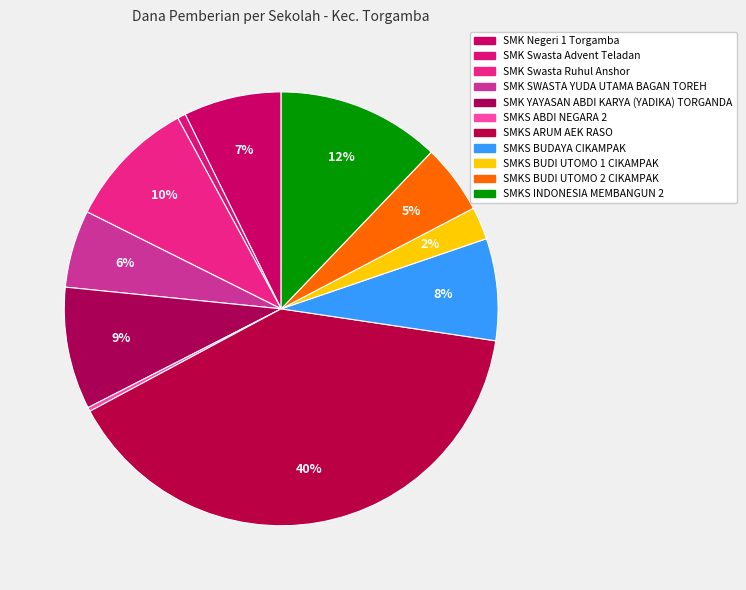

What percentage do SMK SWASTA YUDA UTAMA BAGAN TOREH and SMK Swasta Ruhul Anshor together represent?

15.5%